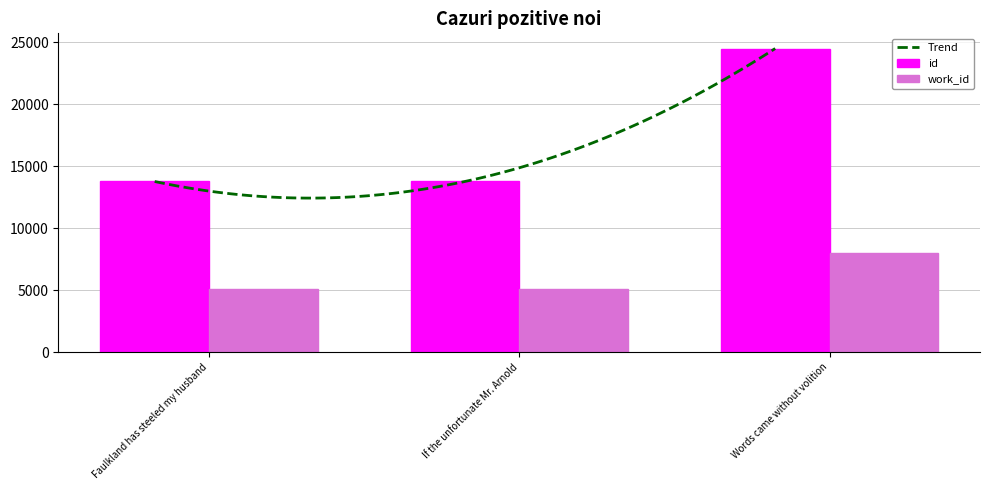

What is the sum of the work_id values at If the unfortunate Mr. Arnold and Words came without volition?

13133